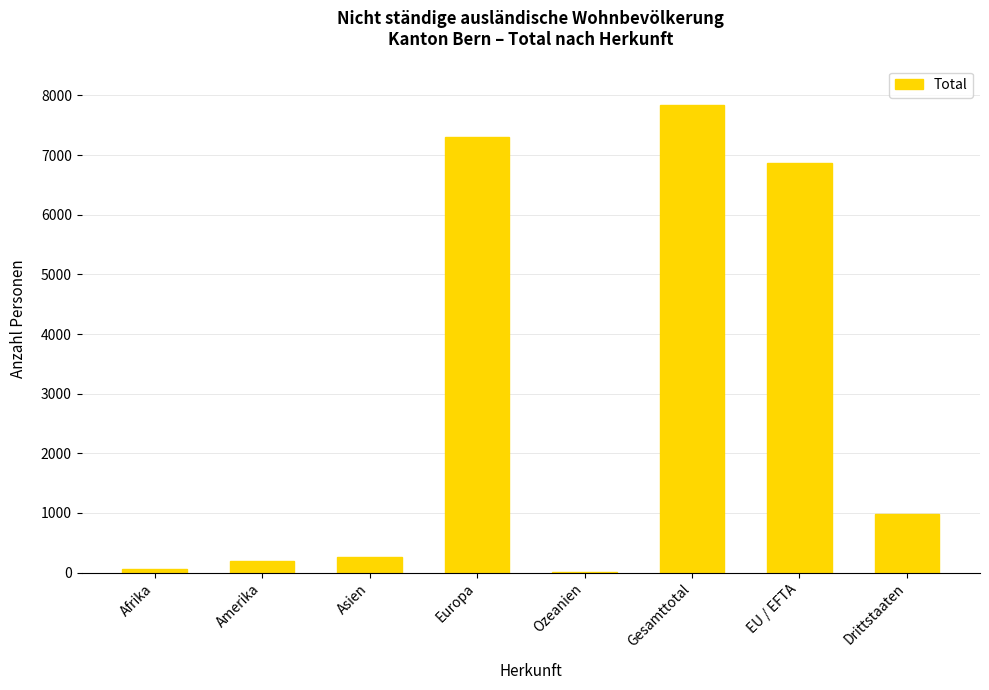

How many distinct data groups are displayed?

1